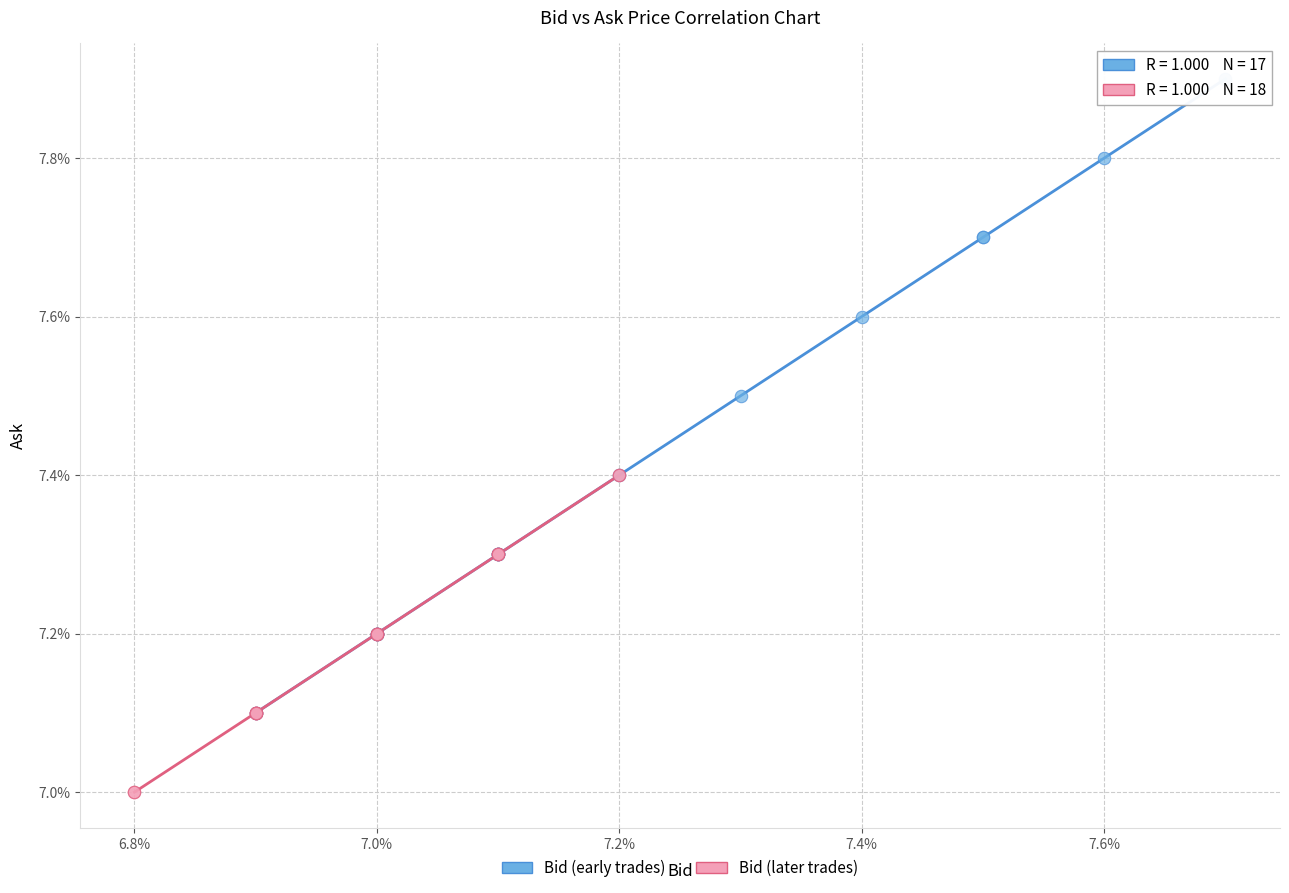

What are all the series names shown in the legend?

Bid (early trades), Bid (later trades)